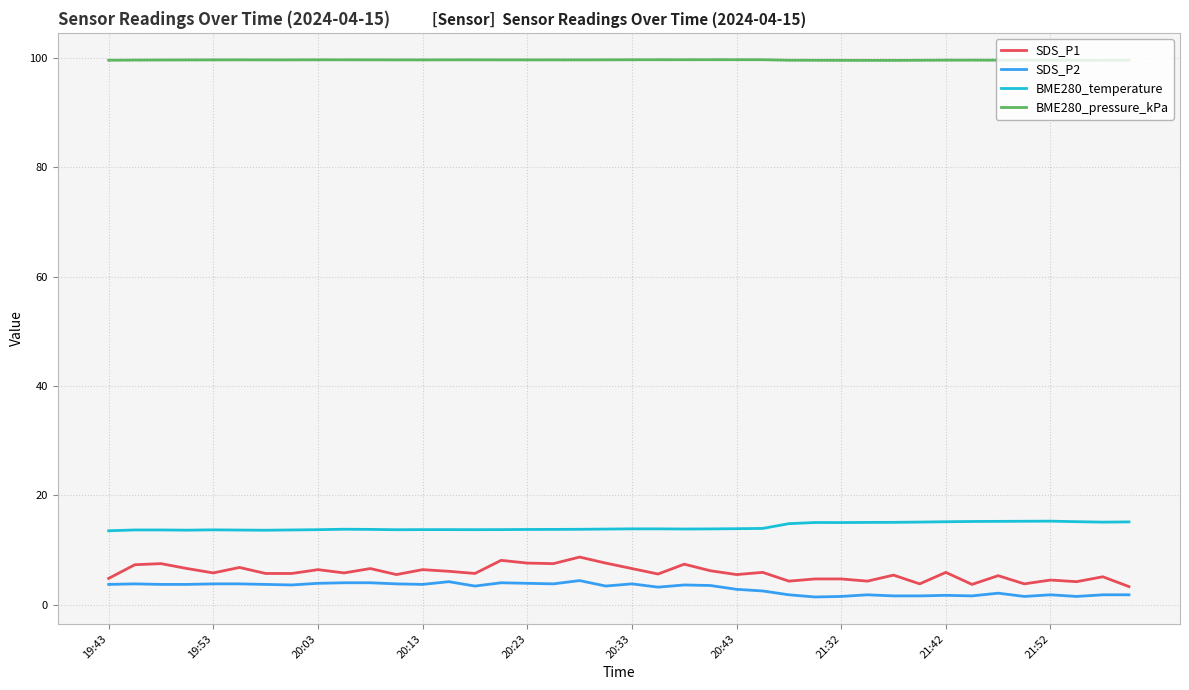

Which series has the largest range (max minus min)?

SDS_P1